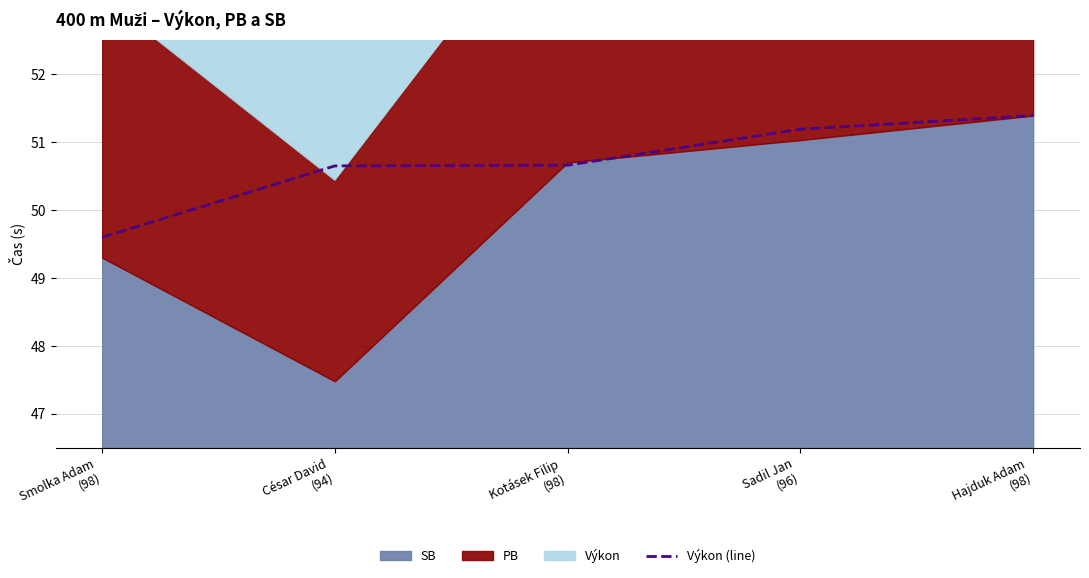

Rank the categories by value from highest to lowest.

Hajduk Adam
(98), Sadil Jan
(96), Kotásek Filip
(98), César David
(94), Smolka Adam
(98)